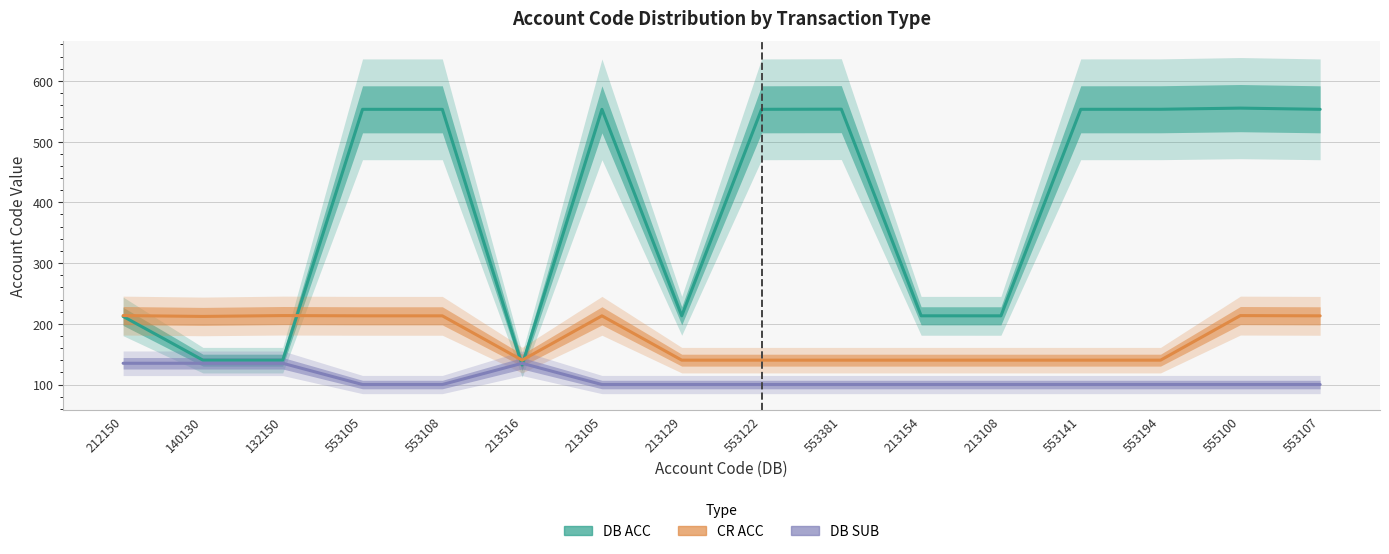

Between 553107 and 553108, which is larger?

553108